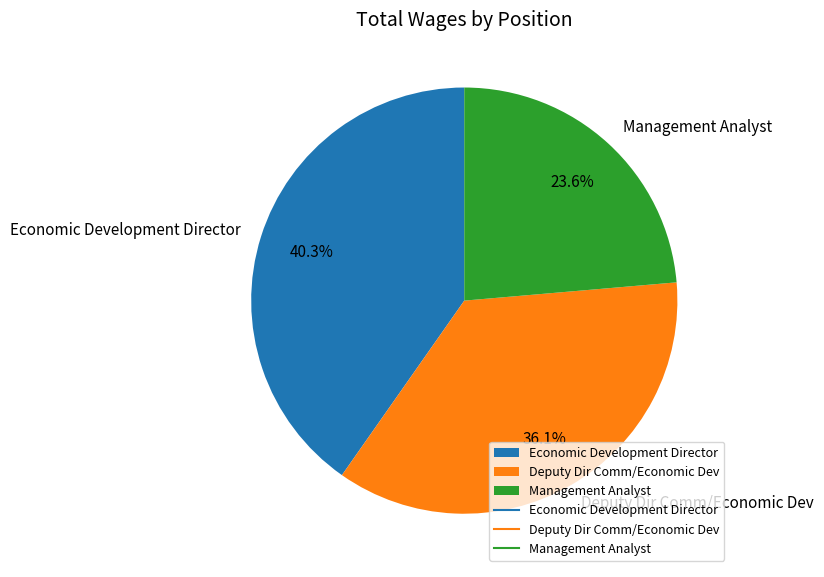

What percentage is the Deputy Dir Comm/Economic Dev slice, to the nearest percent?

36%